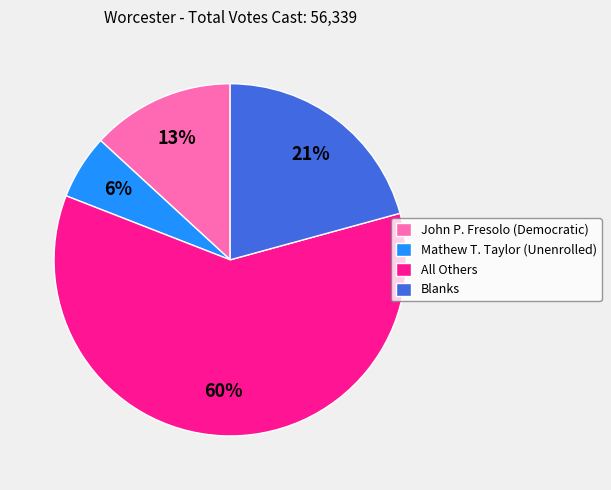

Between John P. Fresolo (Democratic) and Mathew T. Taylor (Unenrolled), which is larger?

John P. Fresolo (Democratic)